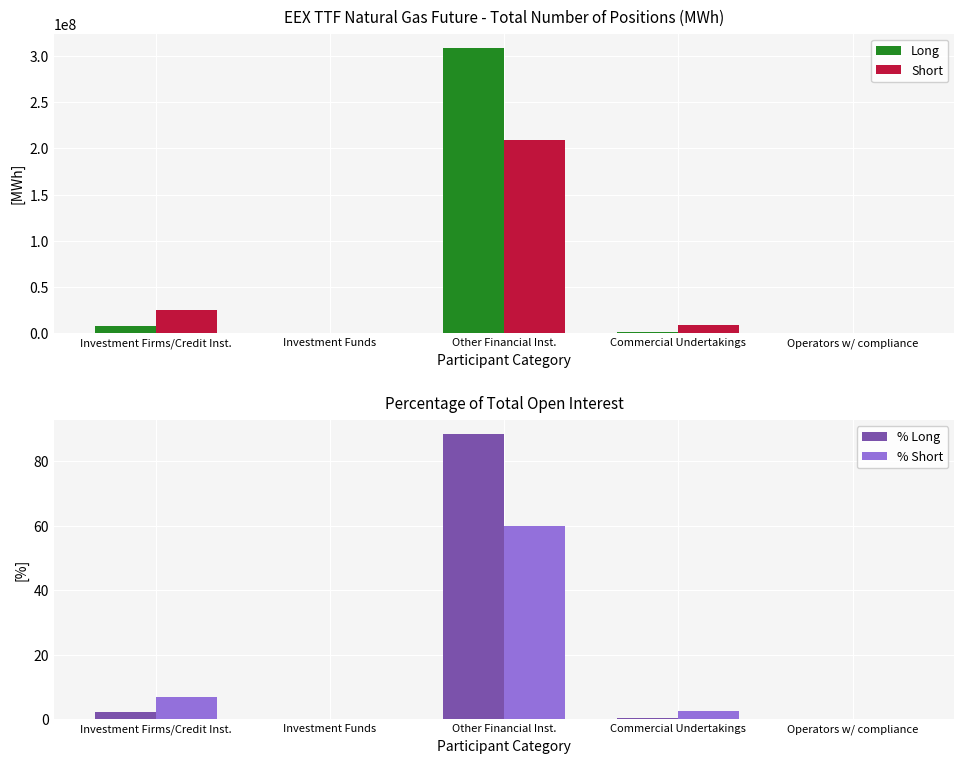

Does the chart contain any negative values?

No